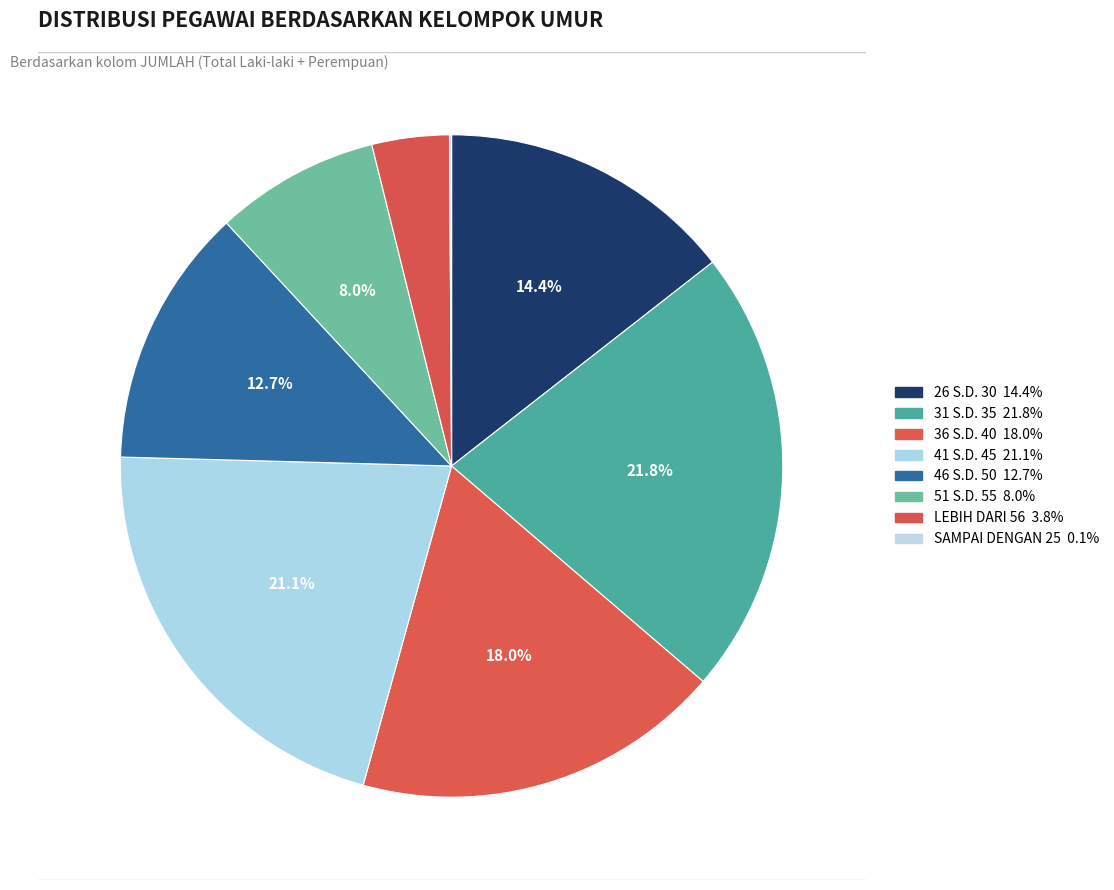

Rank the categories by value from lowest to highest.

SAMPAI DENGAN 25, LEBIH DARI 56, 51 S.D. 55, 46 S.D. 50, 26 S.D. 30, 36 S.D. 40, 41 S.D. 45, 31 S.D. 35